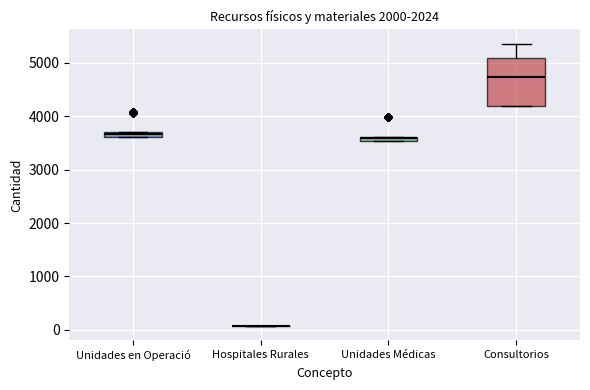

Comparing the boxes themselves (not the whiskers), which one is the tallest?

Consultorios